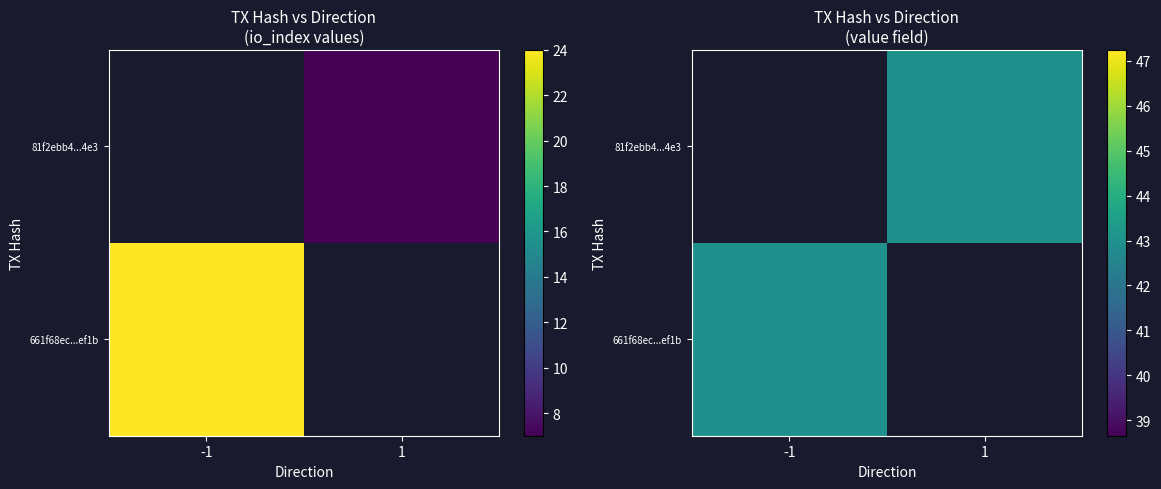

How many values in the 661f68ec02817bd40abe6d8bb75b916dd00ef1b series exceed 24?

1